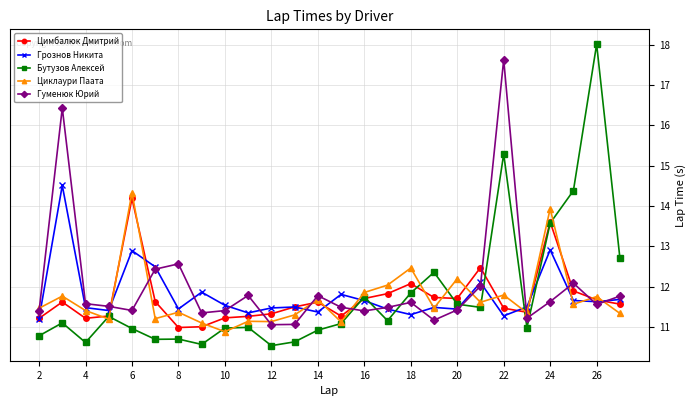

True or false: Грознов Никита has more than 2 points higher than both neighbors.

True